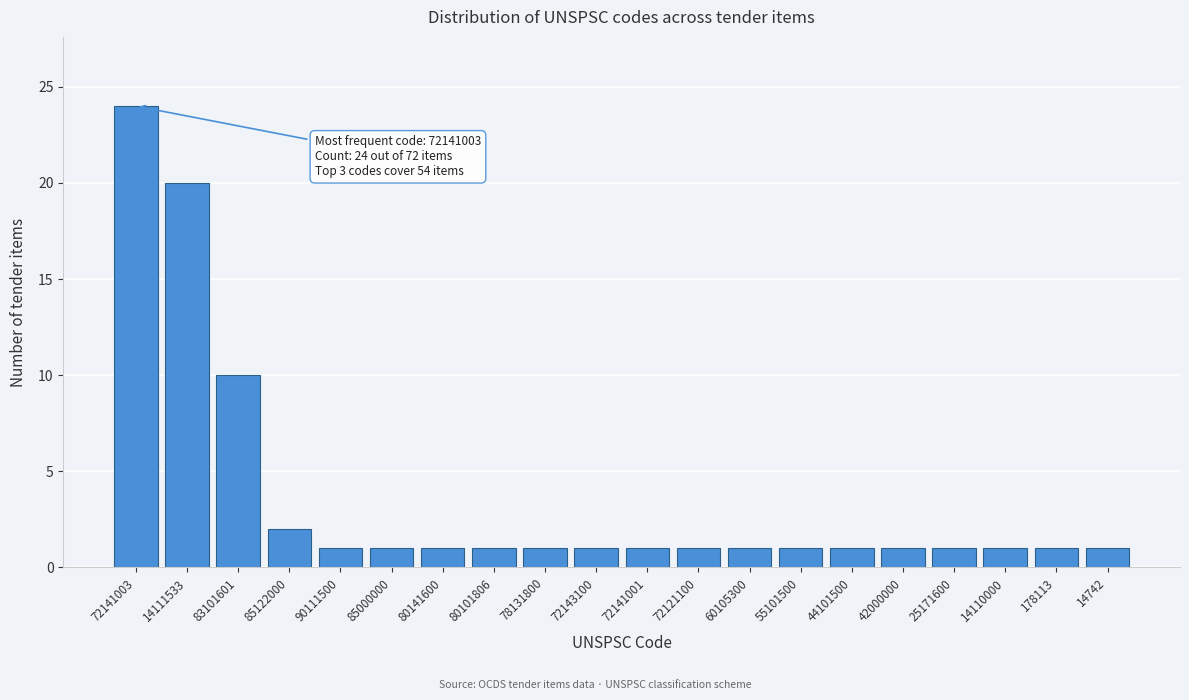

Reading right to left, extract all data points from this chart.

1	1	1	1	1	1	1	1	1	1	1	1	1	1	1	1	2	10	20	24